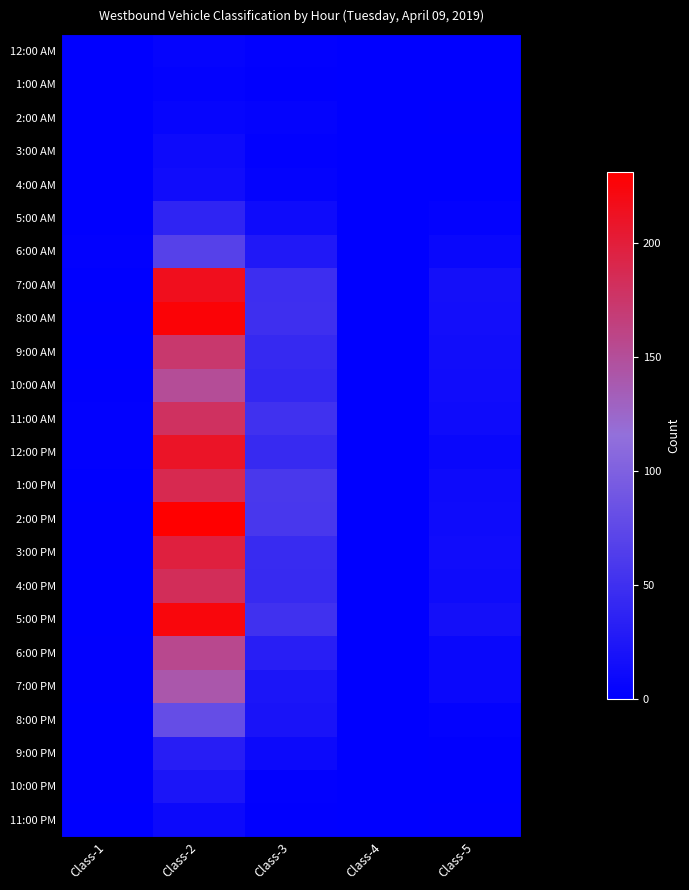

Reading left to right, transcribe all the data shown in this chart.

12:00 AM: Class-1=0	Class-2=5	Class-3=2	Class-4=0	Class-5=0
1:00 AM: Class-1=0	Class-2=3	Class-3=1	Class-4=0	Class-5=0
2:00 AM: Class-1=0	Class-2=6	Class-3=4	Class-4=0	Class-5=1
3:00 AM: Class-1=0	Class-2=11	Class-3=2	Class-4=0	Class-5=0
4:00 AM: Class-1=0	Class-2=13	Class-3=4	Class-4=0	Class-5=0
5:00 AM: Class-1=0	Class-2=37	Class-3=12	Class-4=0	Class-5=3
6:00 AM: Class-1=2	Class-2=68	Class-3=26	Class-4=0	Class-5=8
7:00 AM: Class-1=0	Class-2=215	Class-3=48	Class-4=0	Class-5=17
8:00 AM: Class-1=1	Class-2=227	Class-3=49	Class-4=0	Class-5=16
9:00 AM: Class-1=0	Class-2=173	Class-3=43	Class-4=0	Class-5=14
10:00 AM: Class-1=1	Class-2=151	Class-3=41	Class-4=0	Class-5=13
11:00 AM: Class-1=2	Class-2=180	Class-3=51	Class-4=0	Class-5=12
12:00 PM: Class-1=2	Class-2=210	Class-3=44	Class-4=0	Class-5=8
1:00 PM: Class-1=0	Class-2=188	Class-3=58	Class-4=0	Class-5=11
2:00 PM: Class-1=1	Class-2=231	Class-3=57	Class-4=0	Class-5=12
3:00 PM: Class-1=1	Class-2=197	Class-3=45	Class-4=0	Class-5=13
4:00 PM: Class-1=0	Class-2=184	Class-3=44	Class-4=0	Class-5=12
5:00 PM: Class-1=0	Class-2=224	Class-3=51	Class-4=0	Class-5=17
6:00 PM: Class-1=1	Class-2=156	Class-3=32	Class-4=0	Class-5=8
7:00 PM: Class-1=1	Class-2=140	Class-3=22	Class-4=0	Class-5=9
8:00 PM: Class-1=0	Class-2=80	Class-3=20	Class-4=0	Class-5=3
9:00 PM: Class-1=0	Class-2=31	Class-3=10	Class-4=0	Class-5=1
10:00 PM: Class-1=1	Class-2=22	Class-3=2	Class-4=0	Class-5=0
11:00 PM: Class-1=0	Class-2=10	Class-3=1	Class-4=0	Class-5=1